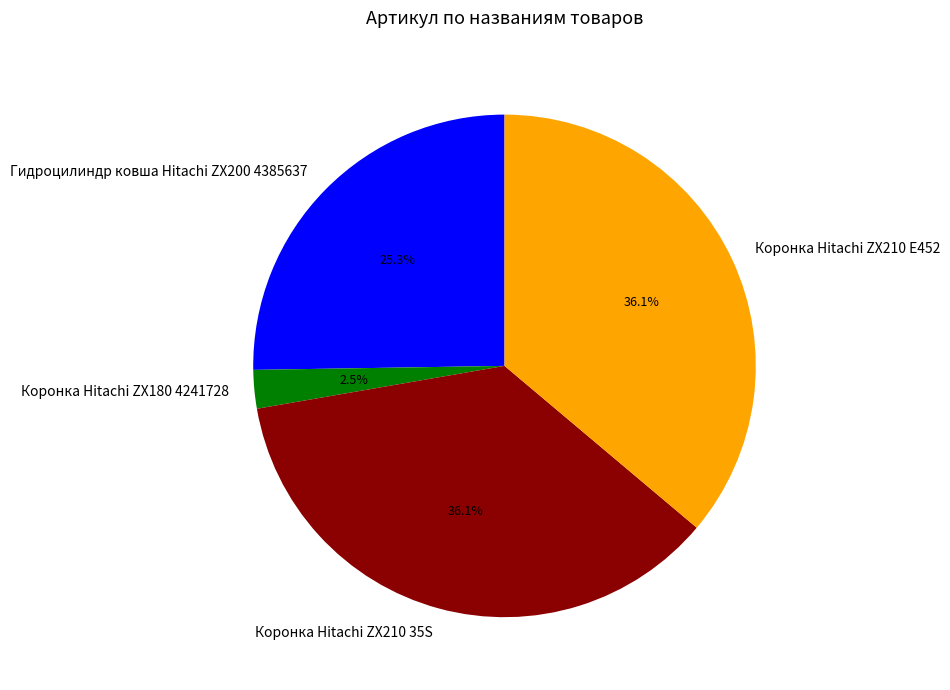

To the nearest percent, what percentage of the pie is Коронка Hitachi ZX210 E452?

36%